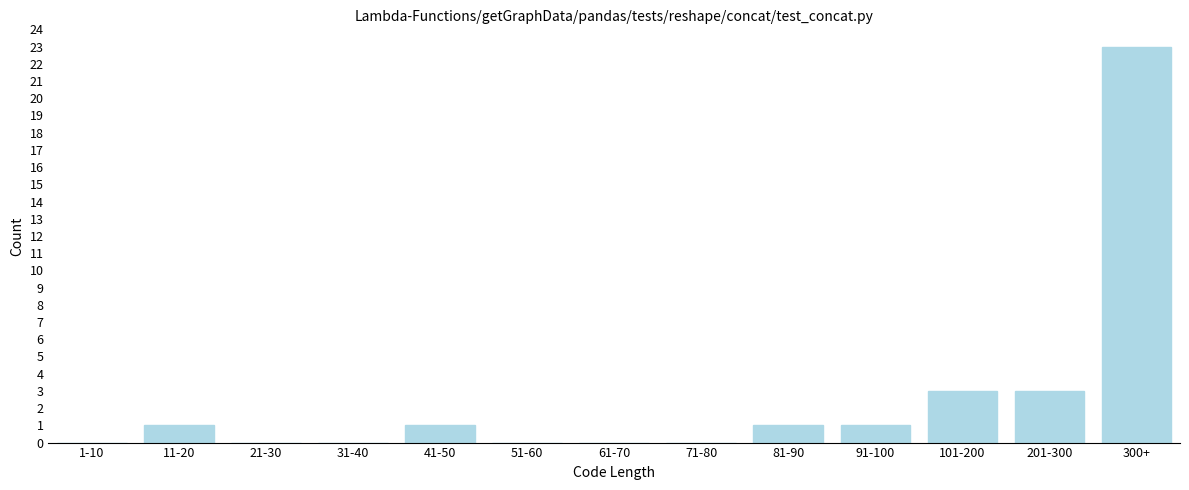

Reading right to left, what are all the values shown in this chart?

300+=23	201-300=3	101-200=3	91-100=1	81-90=1	71-80=0	61-70=0	51-60=0	41-50=1	31-40=0	21-30=0	11-20=1	1-10=0